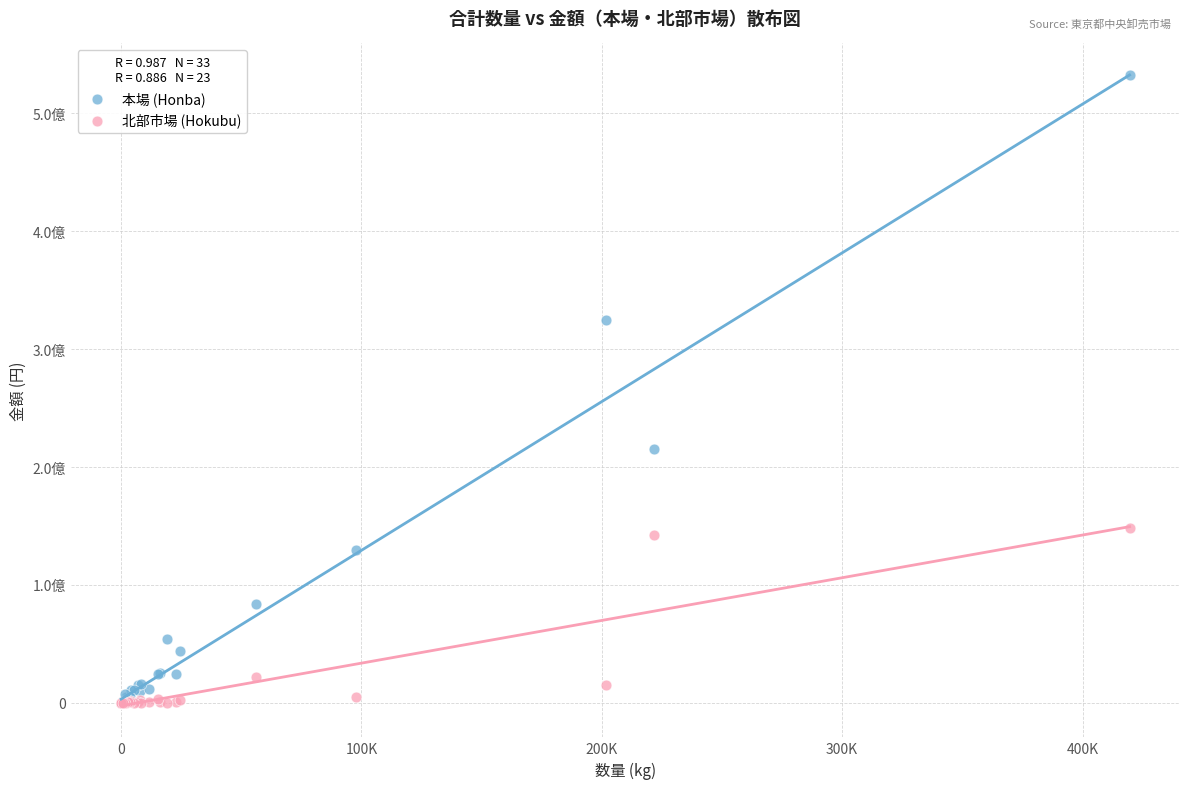

What are all the series names shown in the legend?

本場 (Honba), 北部市場 (Hokubu)